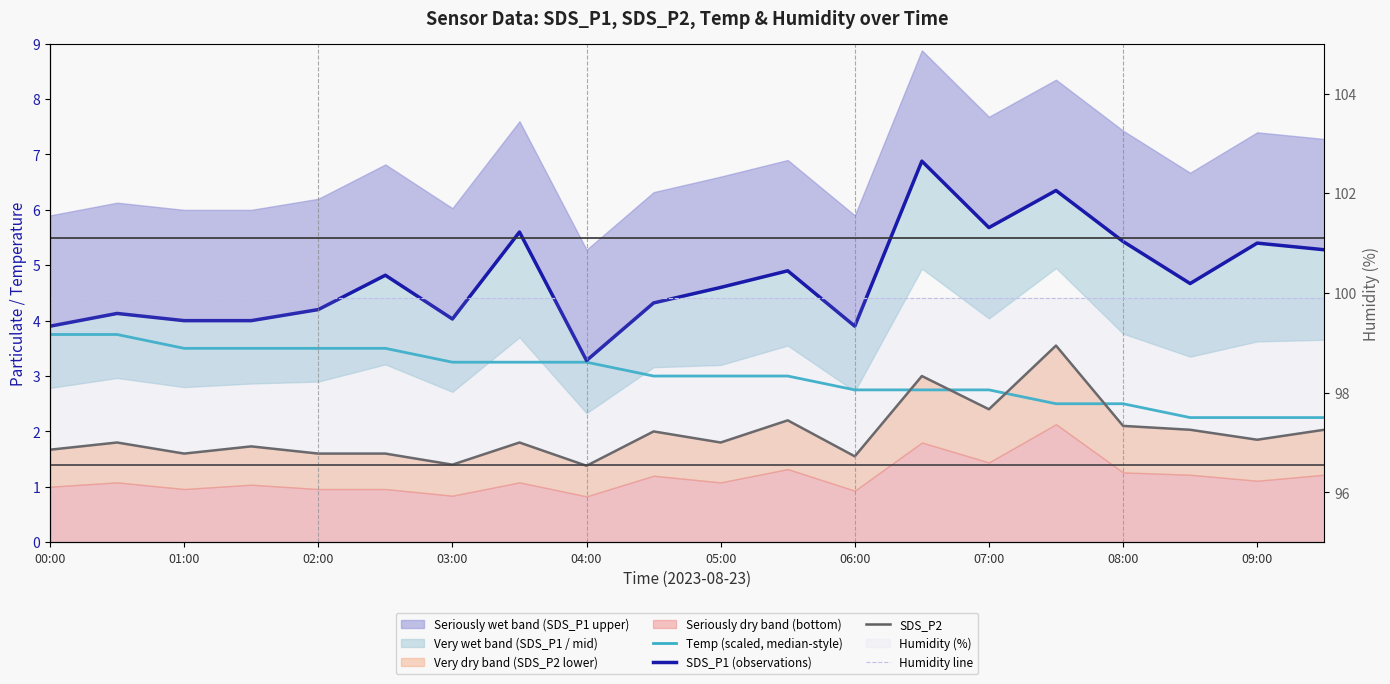

Which series has the largest range (max minus min)?

SDS_P1 (observations)